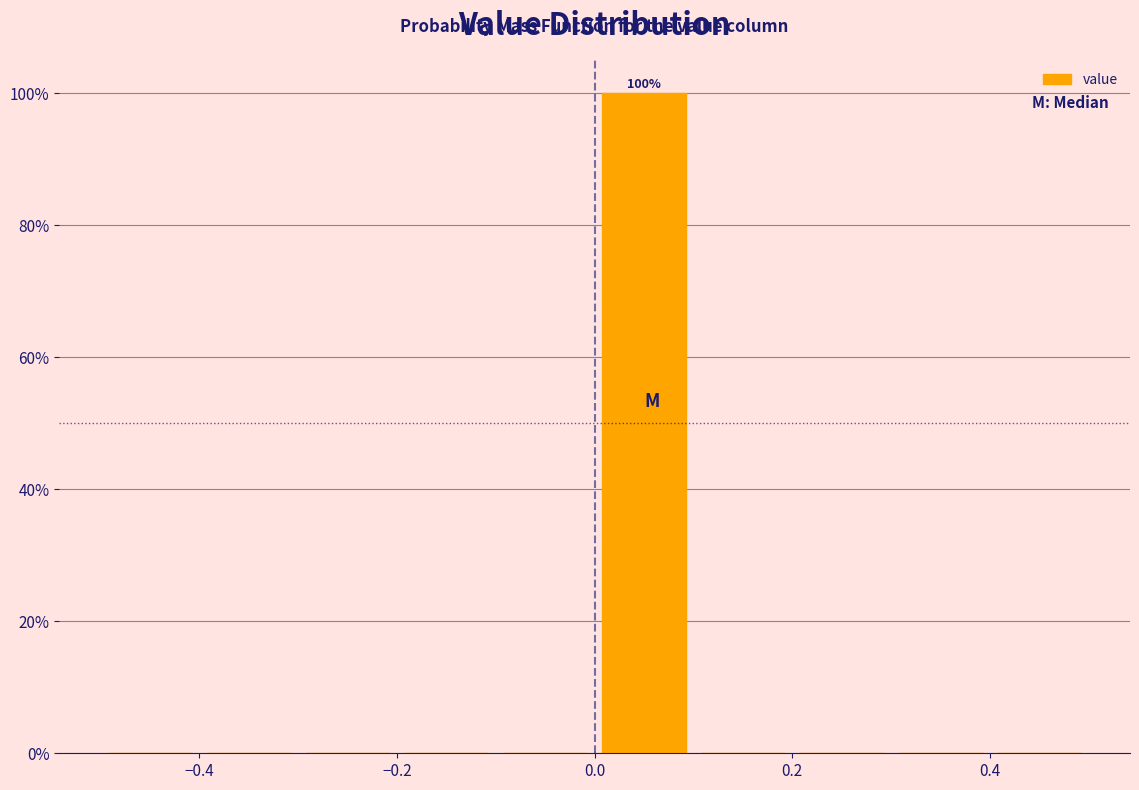

Which range on the x-axis has the tallest bar?

0.0 to 0.1